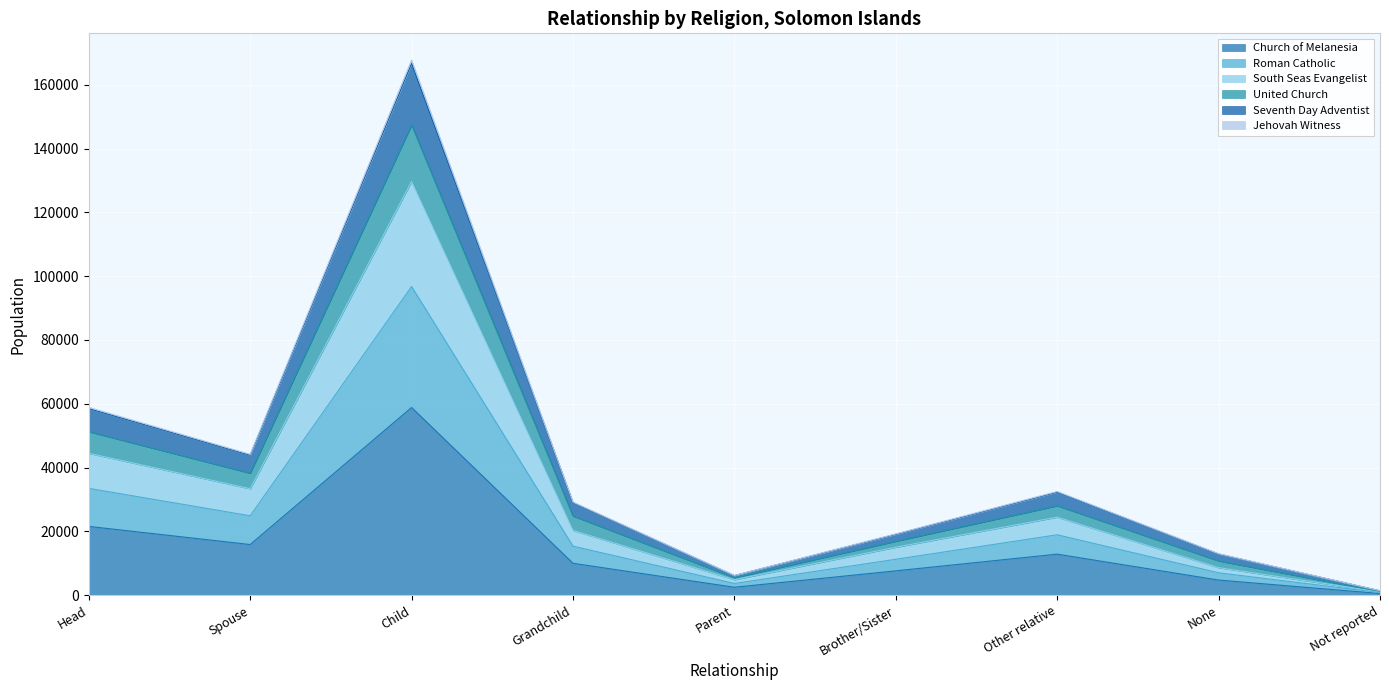

What is the difference between the highest and lowest values at Parent?

3693